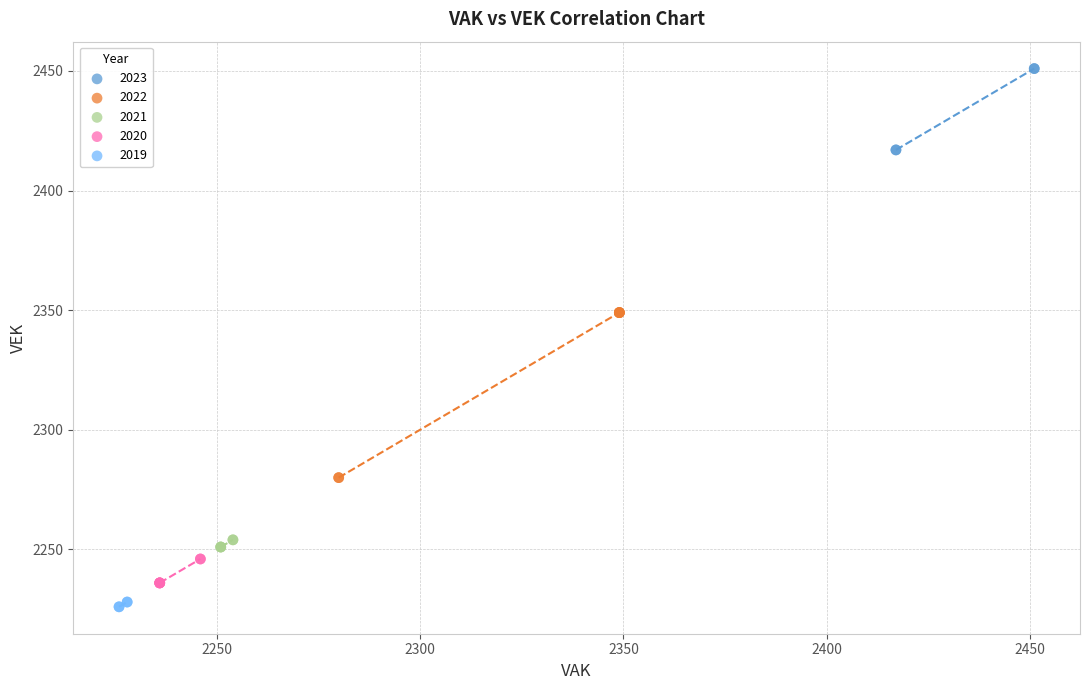

Which series has the widest spread of Y values?

2022